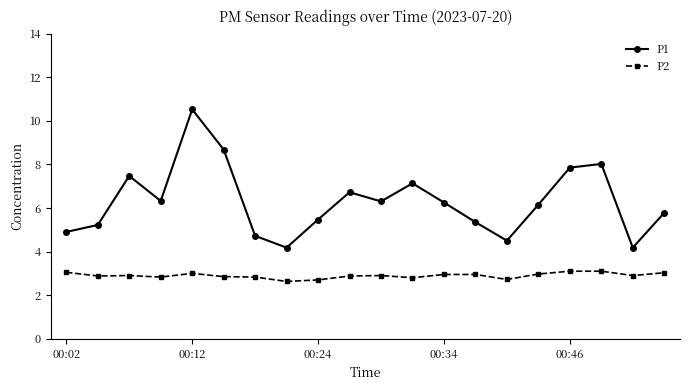

What is the difference between the second highest and minimum values in the P2 series?

0.5